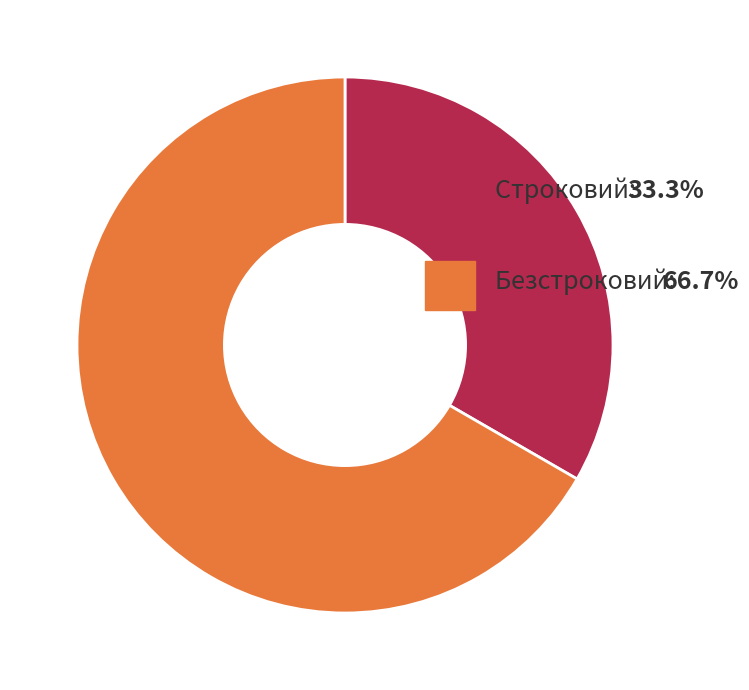

Is there a majority slice in this chart?

Yes